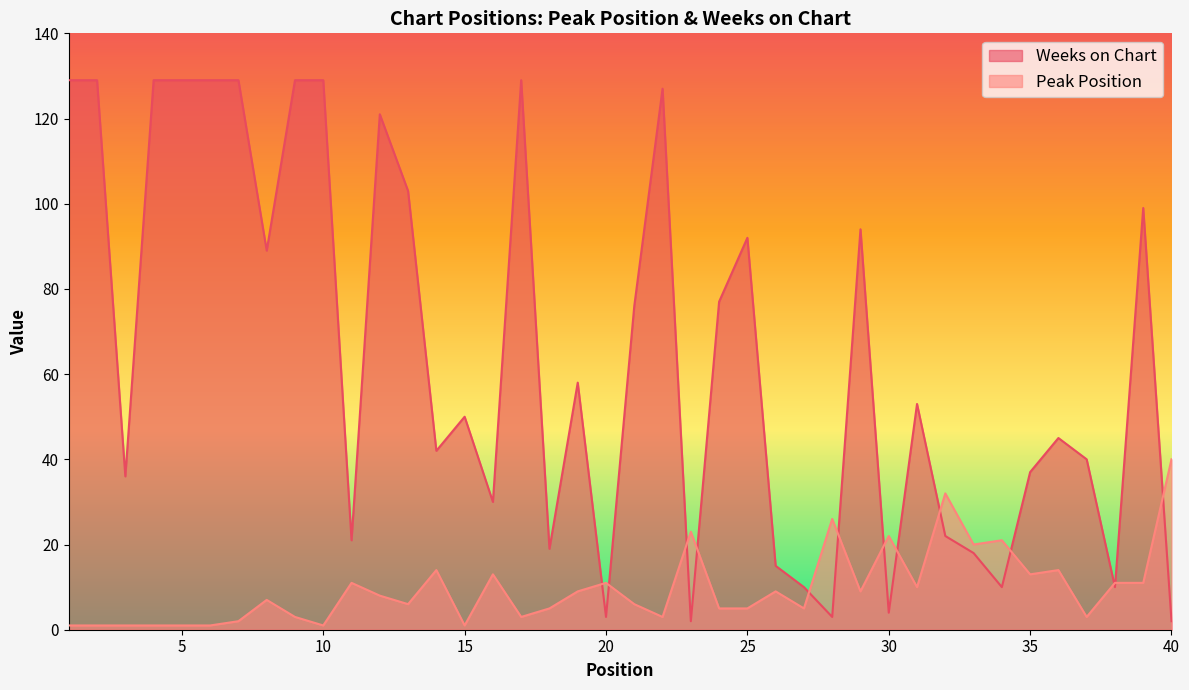

In Weeks on Chart, how many points are lower than both neighbors (excluding endpoints)?

12